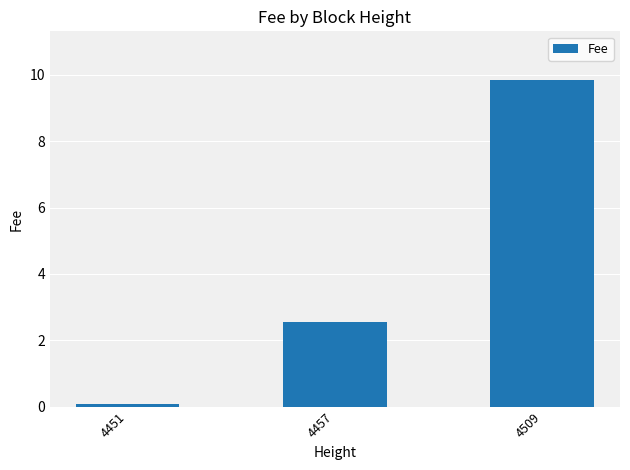

Rank the categories by value from highest to lowest.

4509, 4457, 4451